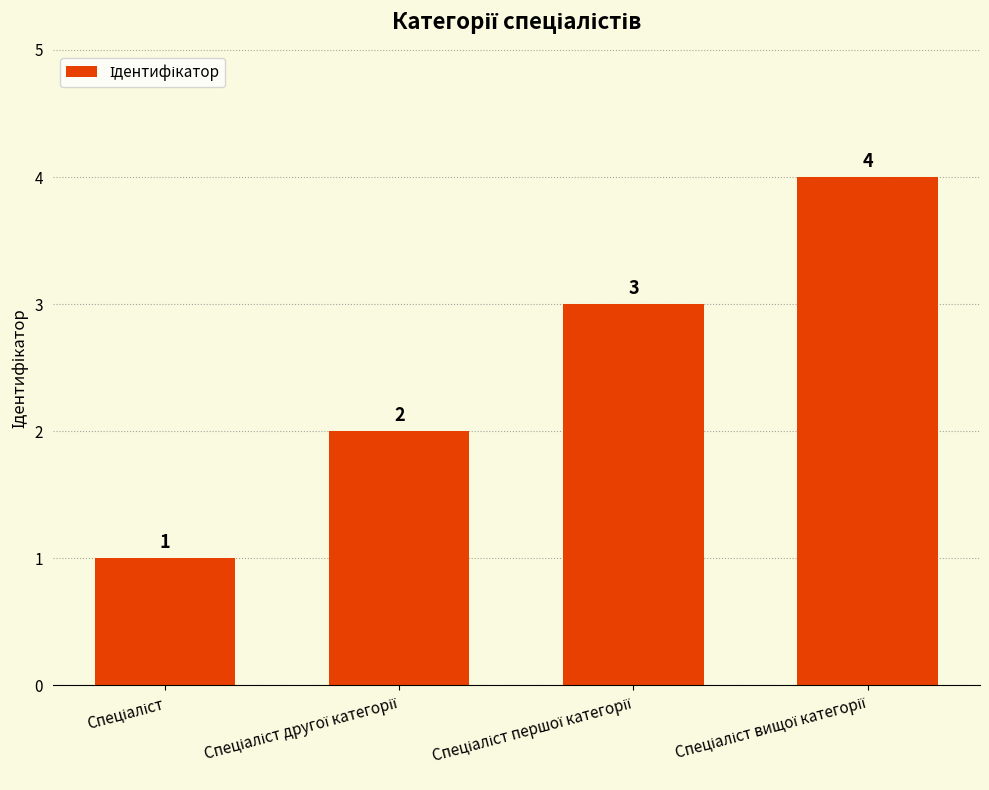

What is the difference between the maximum and minimum values?

3